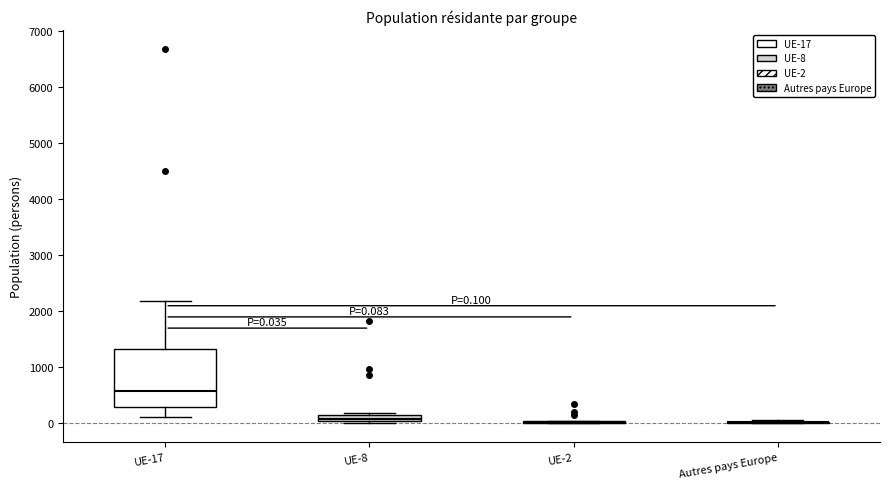

Which box is the tallest, from its lower edge to its upper edge?

UE-17